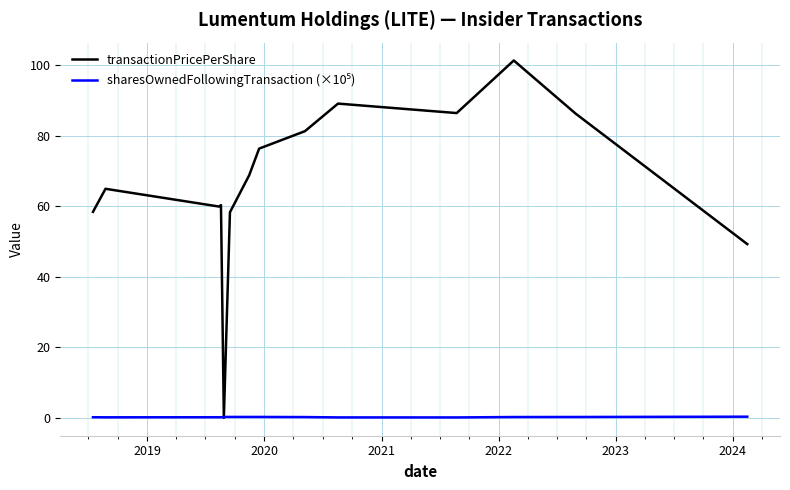

Which series has the widest spread of values?

transactionPricePerShare